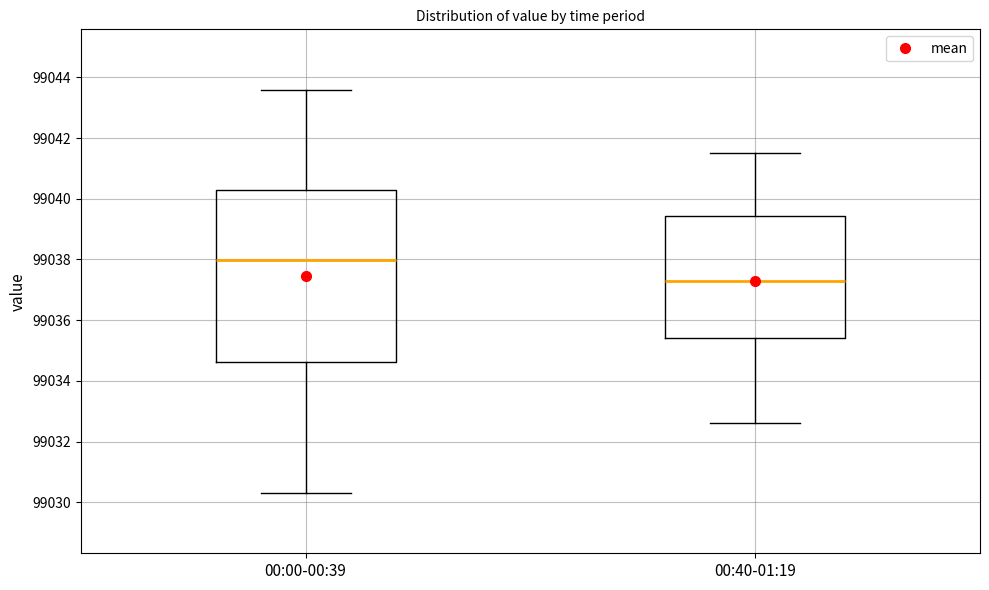

Where does the lower whisker of the box for 00:40-01:19 end on the y-axis? The values are not printed on the chart, so give them approximately, as read against the axis.

99032.6